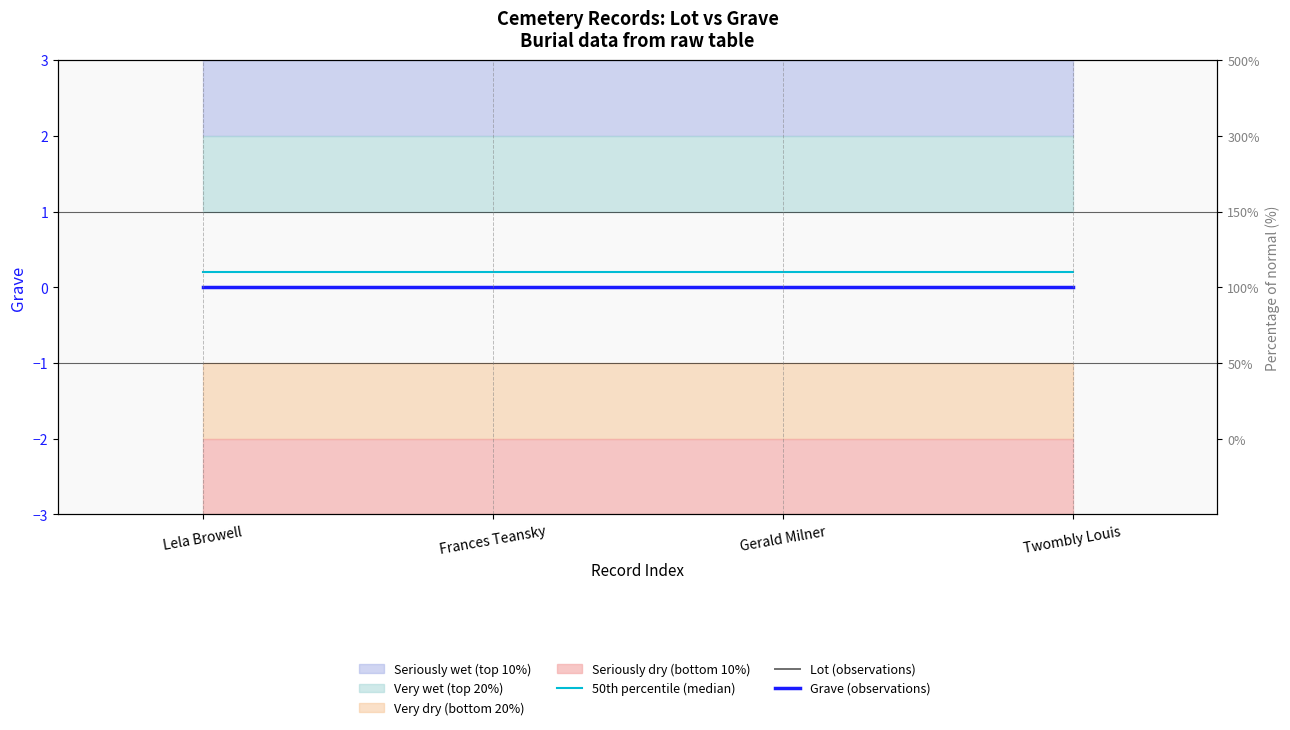

What is the total value across all series at Frances Teansky?

0.2